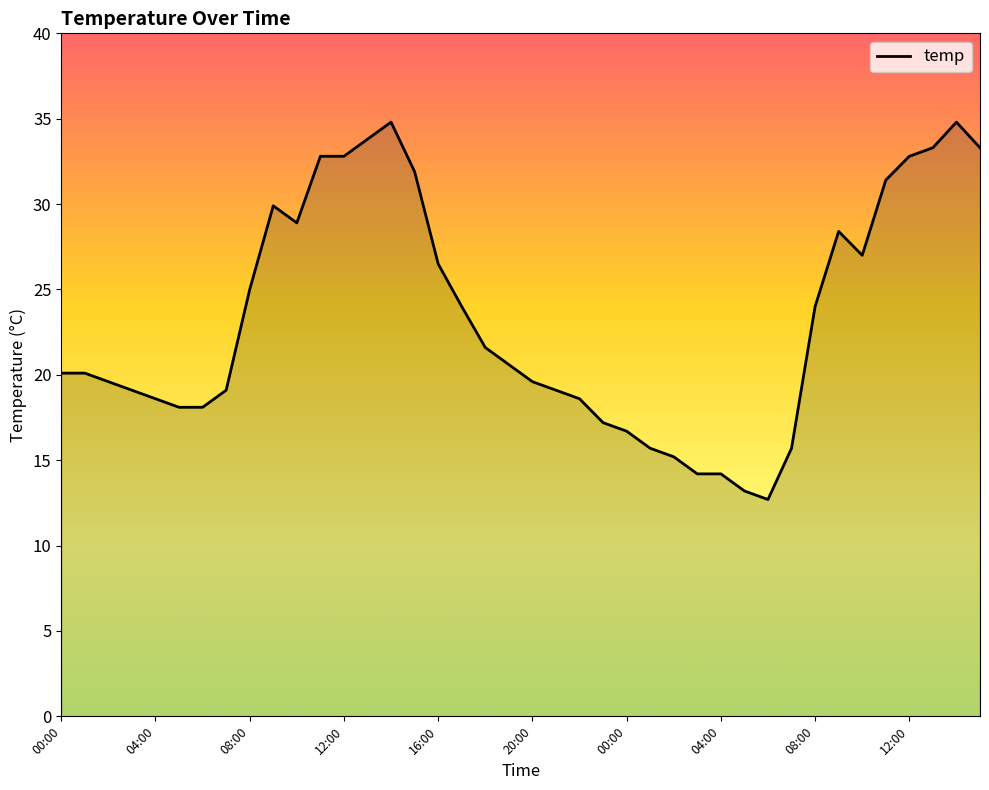

What is the difference between the maximum and minimum values?

22.1